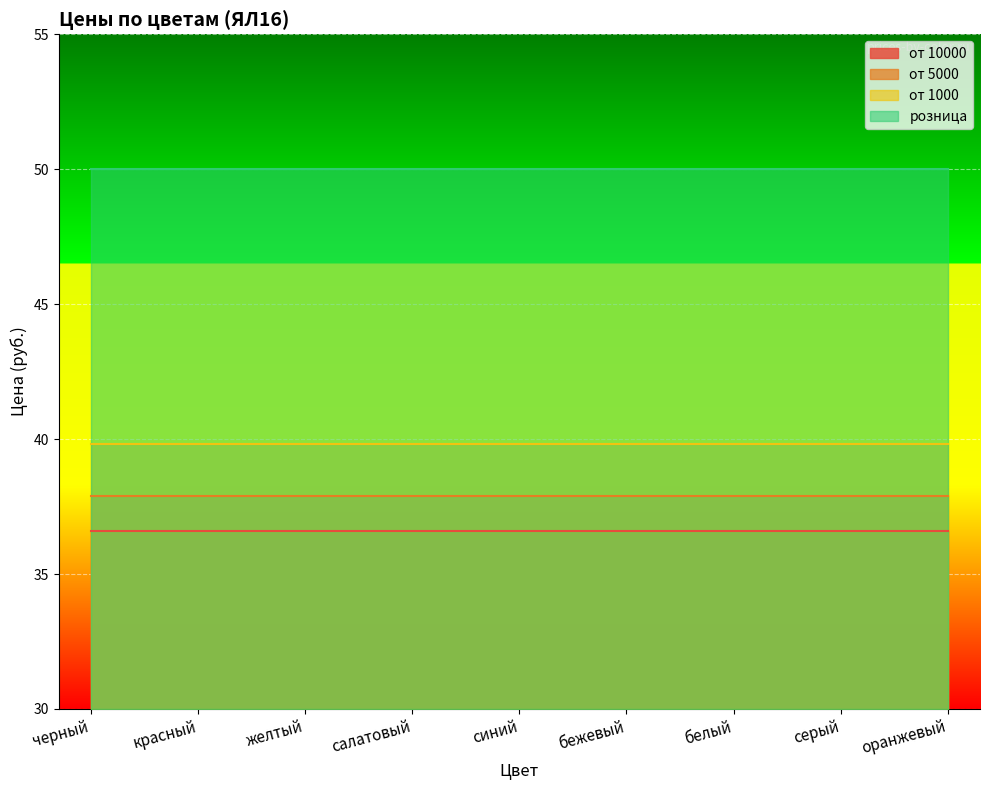

At which category does the chart reach its peak across all series?

черный